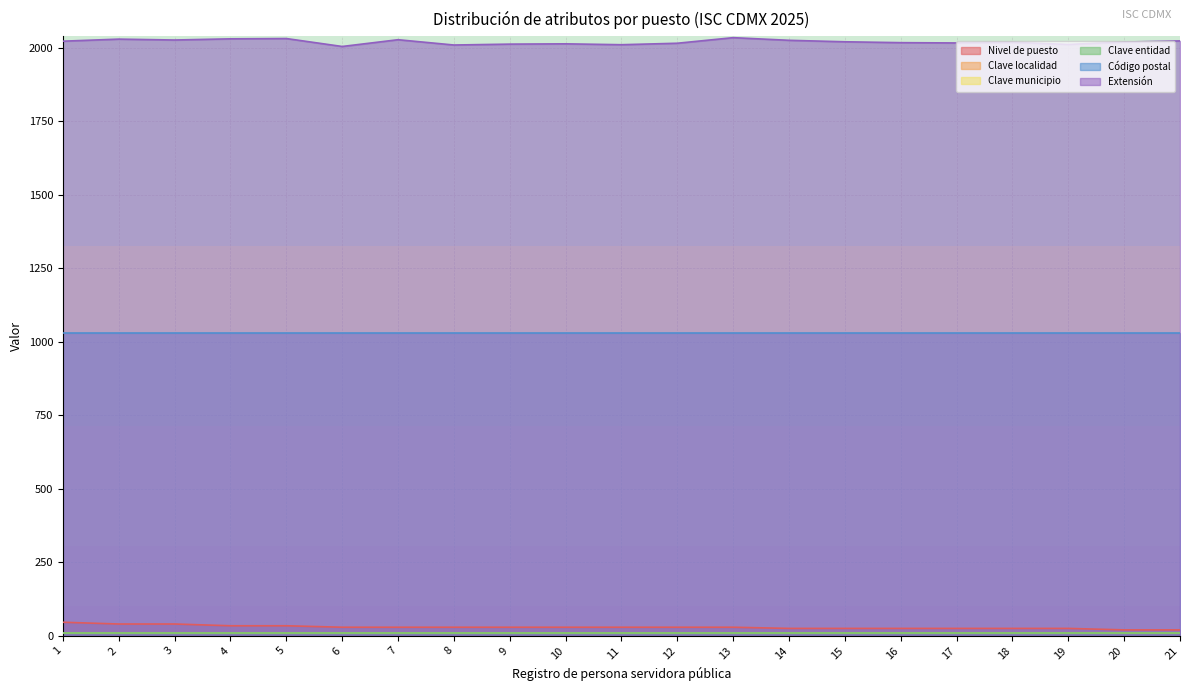

Which category has the highest value across all series?

13